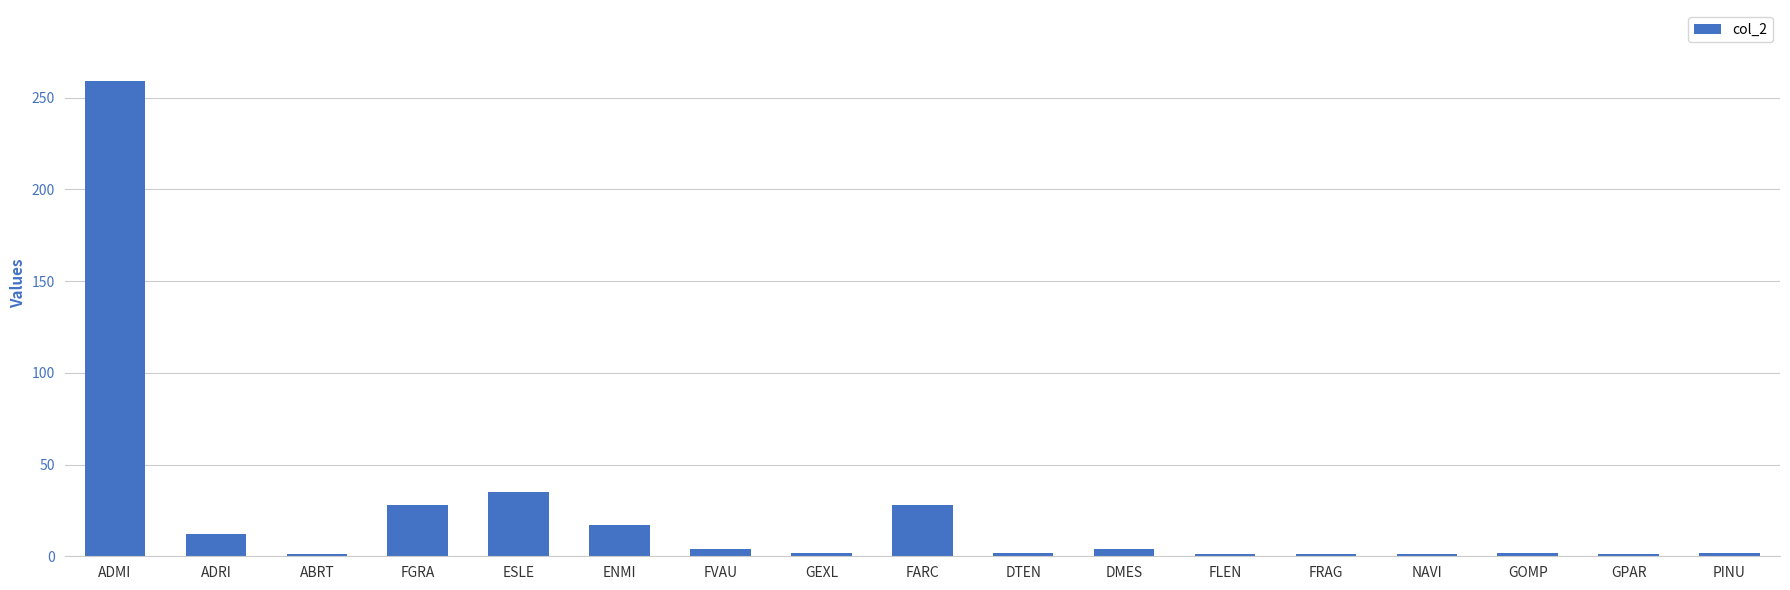

What is the label of the 11th bar from the right?

FVAU